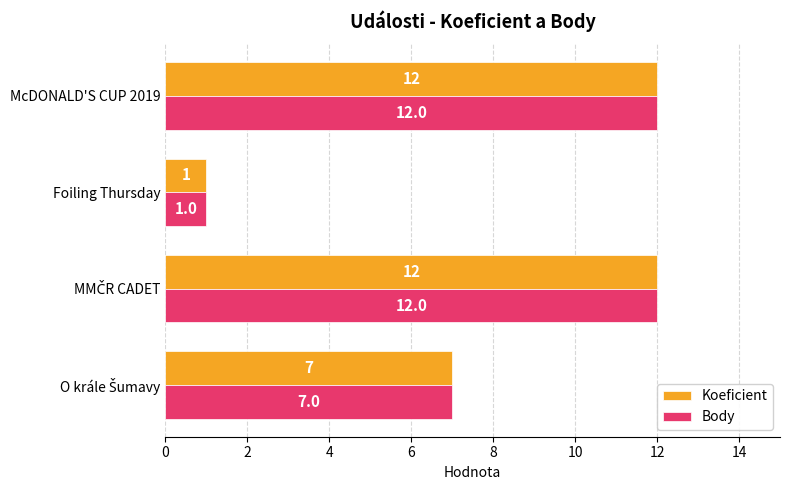

Is it true that Koeficient equals 8 at McDONALD'S CUP 2019?

False